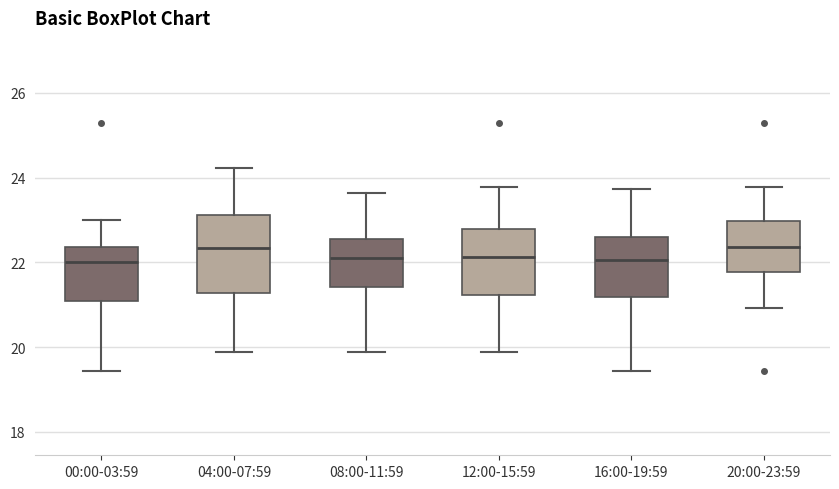

Reading left to right, transcribe this box plot: for each box, give where its median line is, the range the box spans, and where its two whiskers end, as read against the y-axis. The values are not printed on the chart, so give them approximately, as read against the axis.

00:00-03:59: median 22.0, box 21.2 to 22.4, whiskers 19.4 to 23.0
04:00-07:59: median 22.4, box 21.2 to 23.2, whiskers 19.8 to 24.2
08:00-11:59: median 22.2, box 21.4 to 22.6, whiskers 19.8 to 23.6
12:00-15:59: median 22.2, box 21.2 to 22.8, whiskers 19.8 to 23.8
16:00-19:59: median 22.0, box 21.2 to 22.6, whiskers 19.4 to 23.8
20:00-23:59: median 22.4, box 21.8 to 23.0, whiskers 21.0 to 23.8